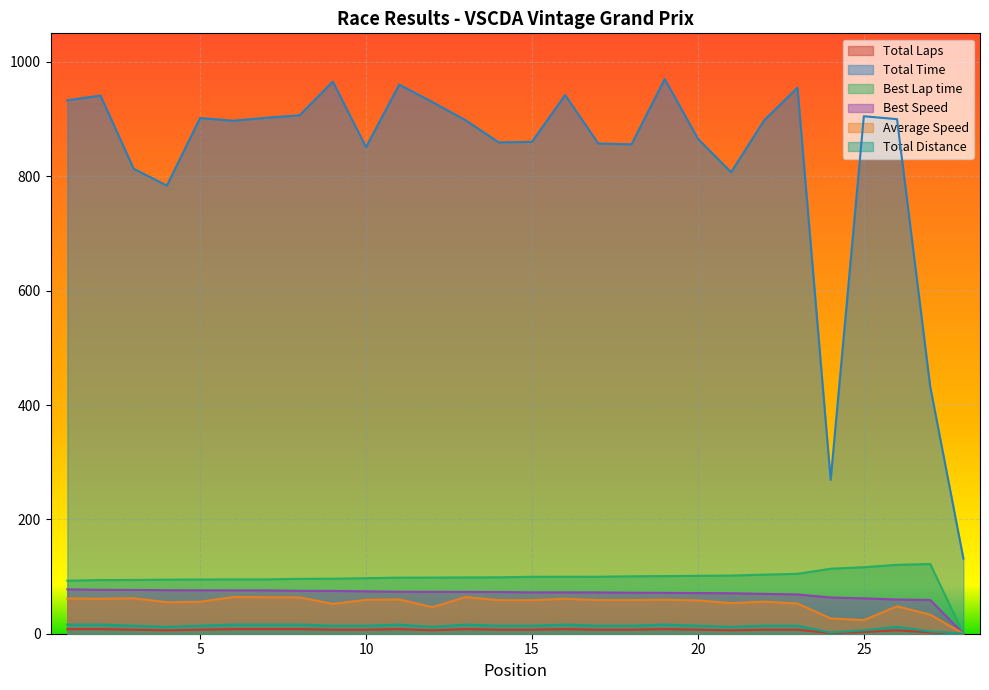

What is the value of the Average Speed point at the 8th from the left?

63.5